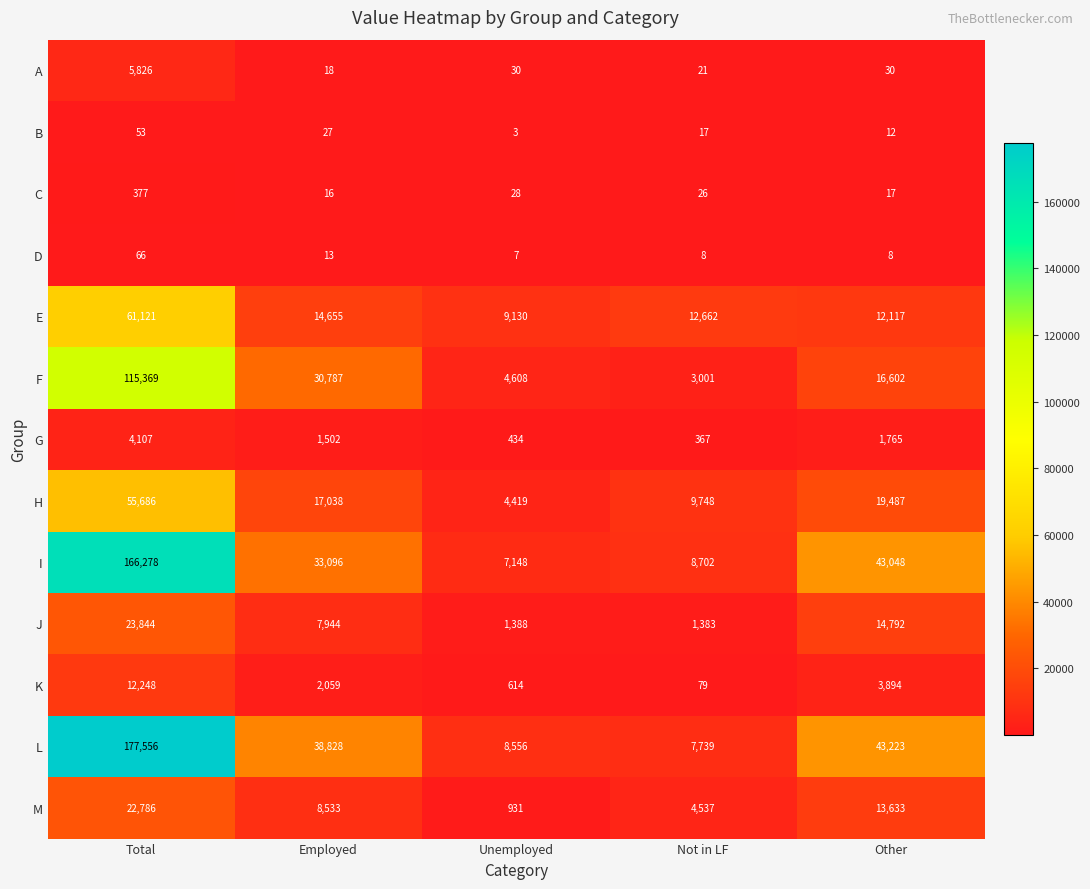

What is the sum of all H values?

106378